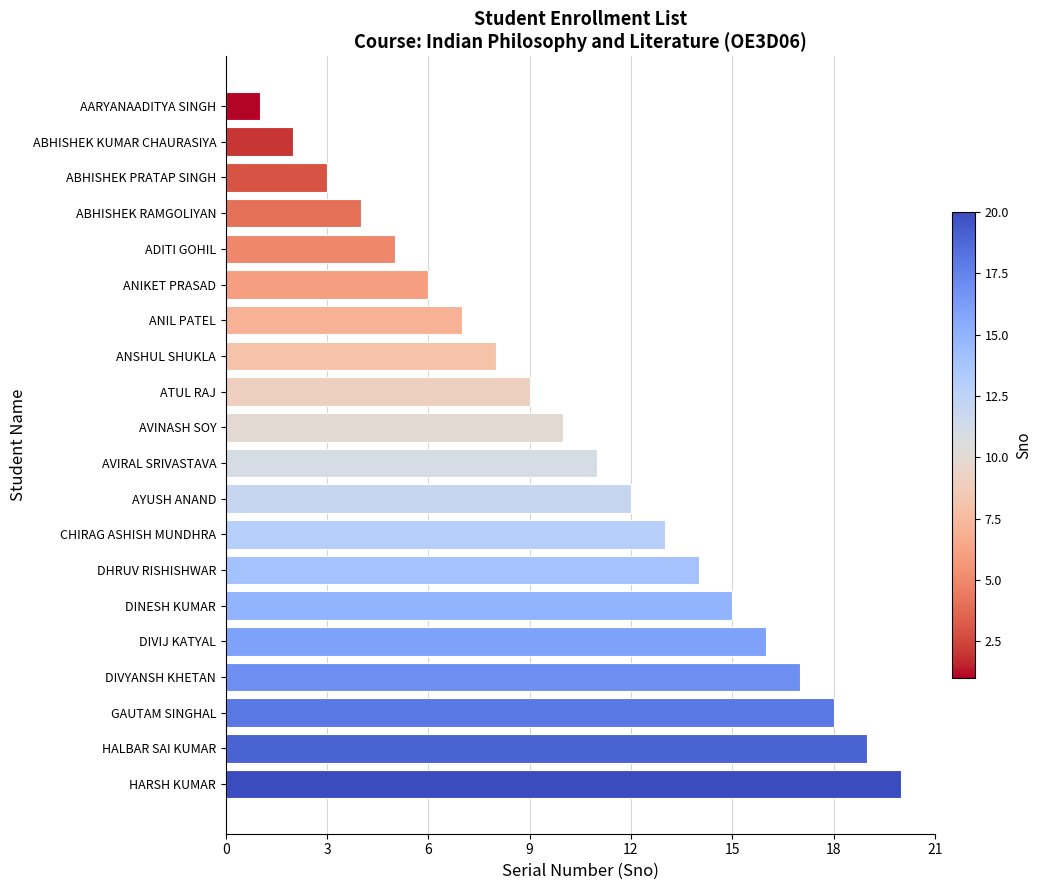

How many data points are less than 11?

10